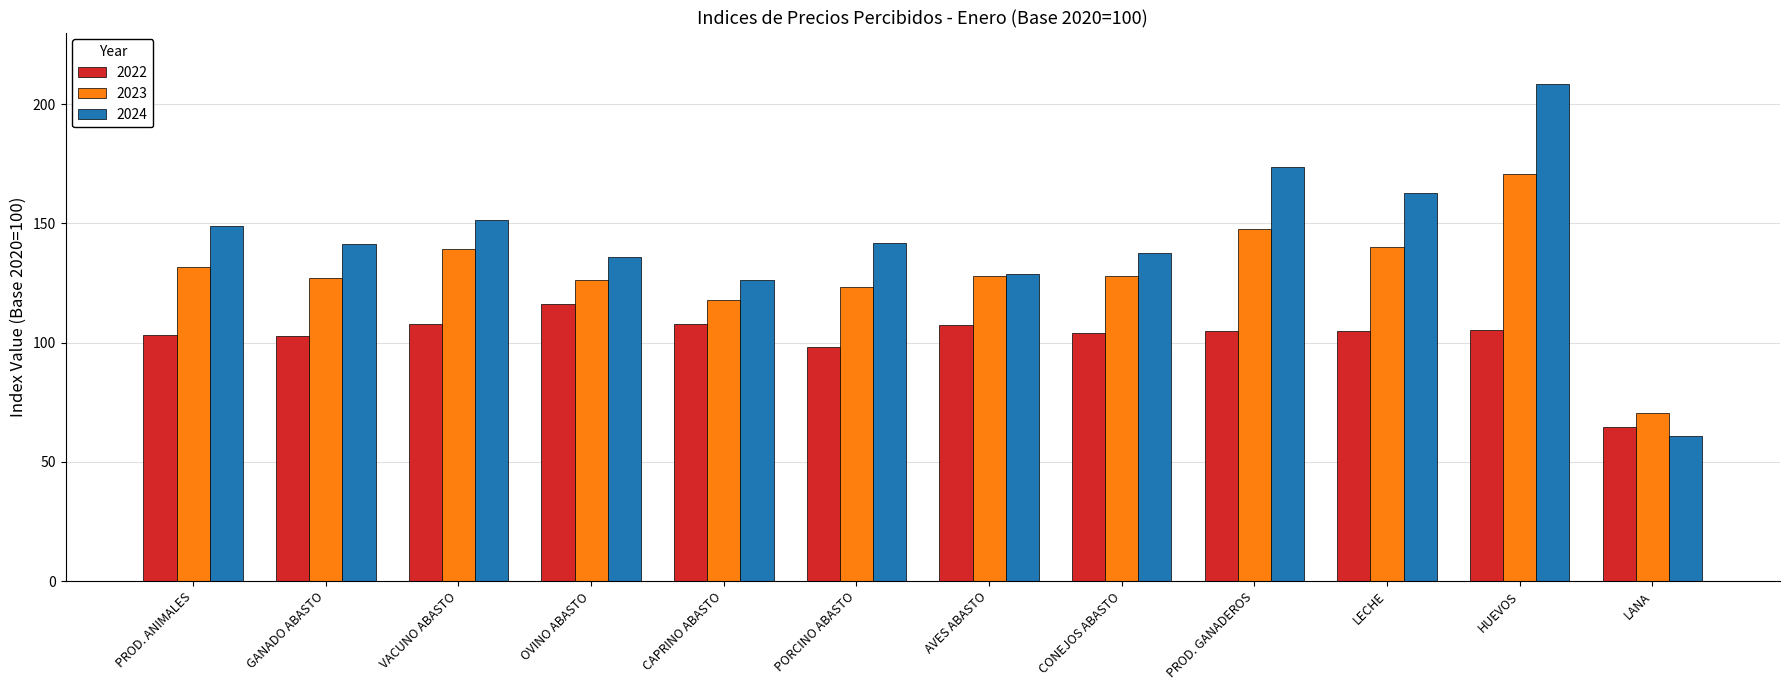

What are all the series names shown in the legend?

2022, 2023, 2024